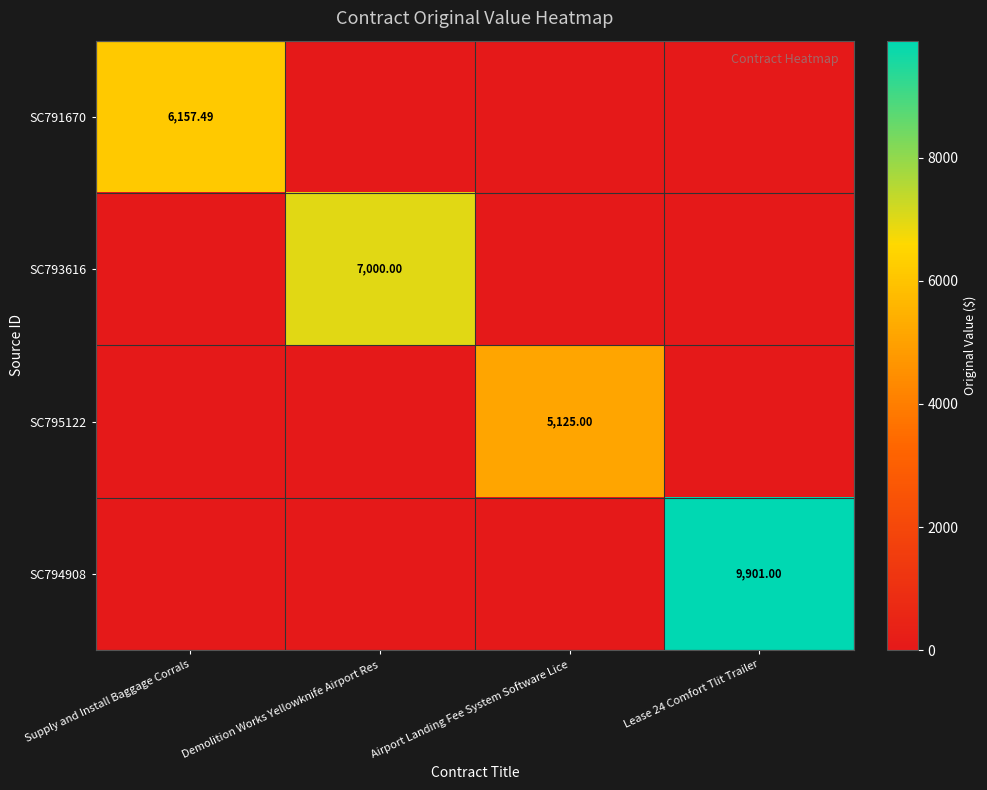

Count the number of data series in this chart.

4